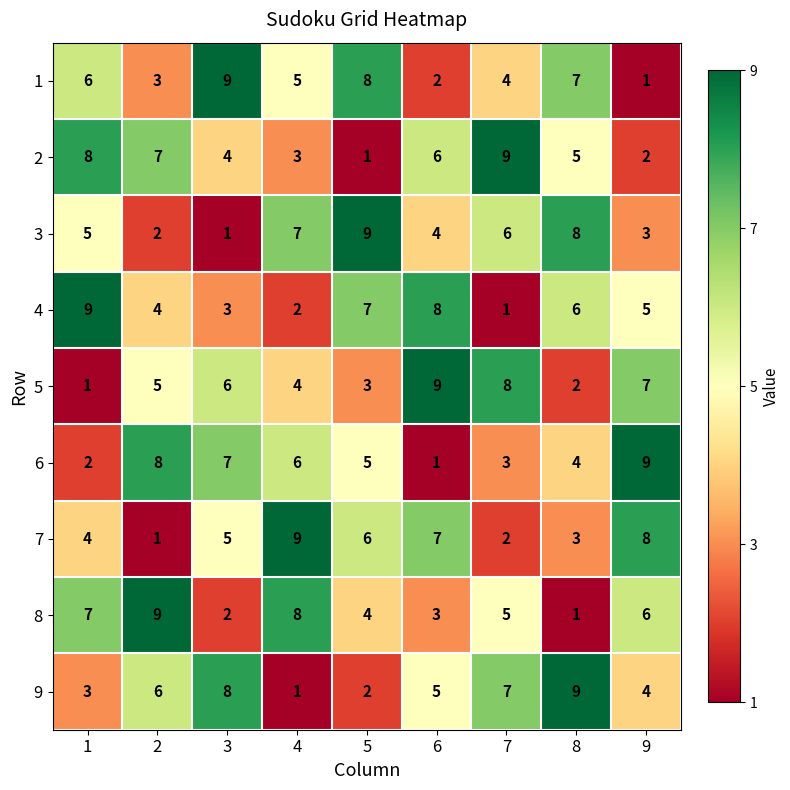

What is the maximum value shown in the chart?

9